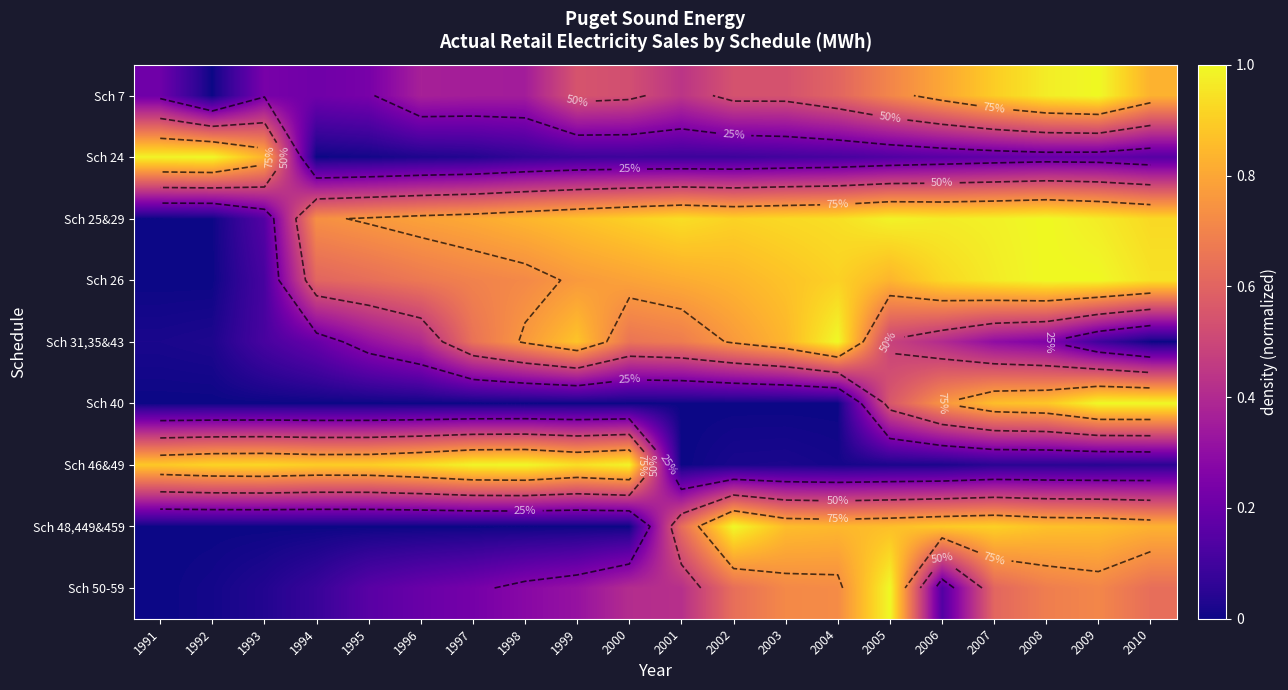

What is the difference between the Sch 25&29 values at 2001 and 1993?

0.8